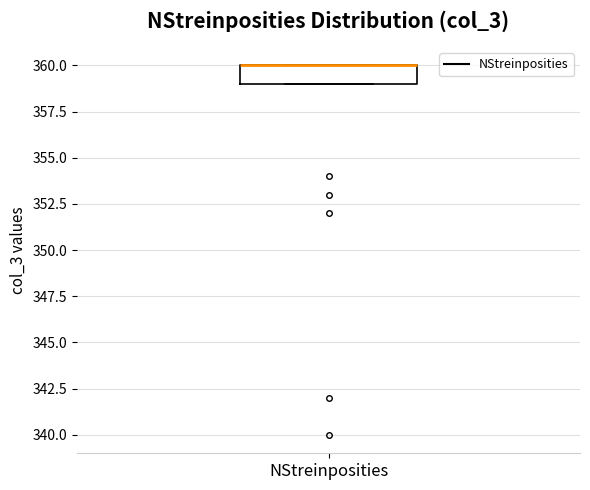

Read this box plot against the y-axis: the position of the median line, the range covered by the box, and the ends of both whiskers. The values are not printed on the chart, so give them approximately, as read against the axis.

median 360 (drawn on the box's upper edge), box 359 to 360, whiskers 359 to 360